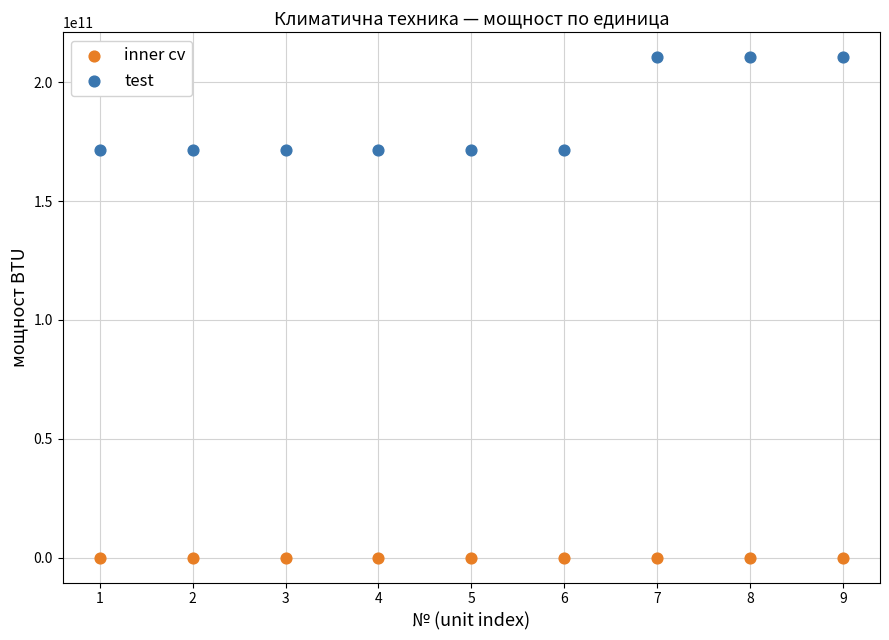

Which series has the widest spread of Y values?

test